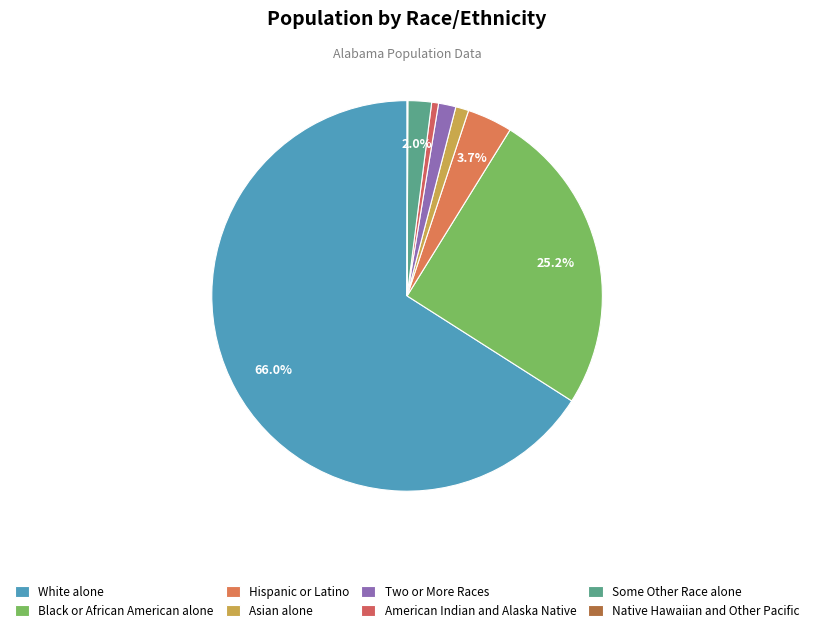

True or false: Some Other Race alone accounts for 2% of the total.

True